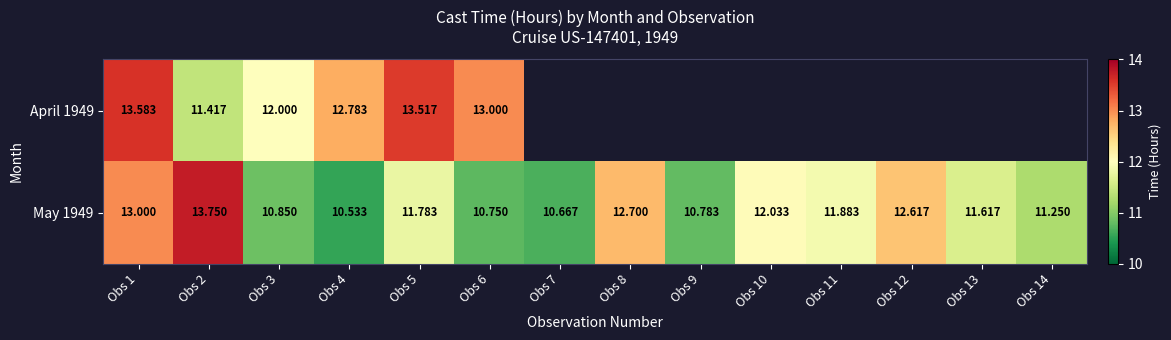

List the labels in order of May 1949 value, largest first.

Obs 2, Obs 1, Obs 8, Obs 12, Obs 10, Obs 11, Obs 5, Obs 13, Obs 14, Obs 3, Obs 9, Obs 6, Obs 7, Obs 4